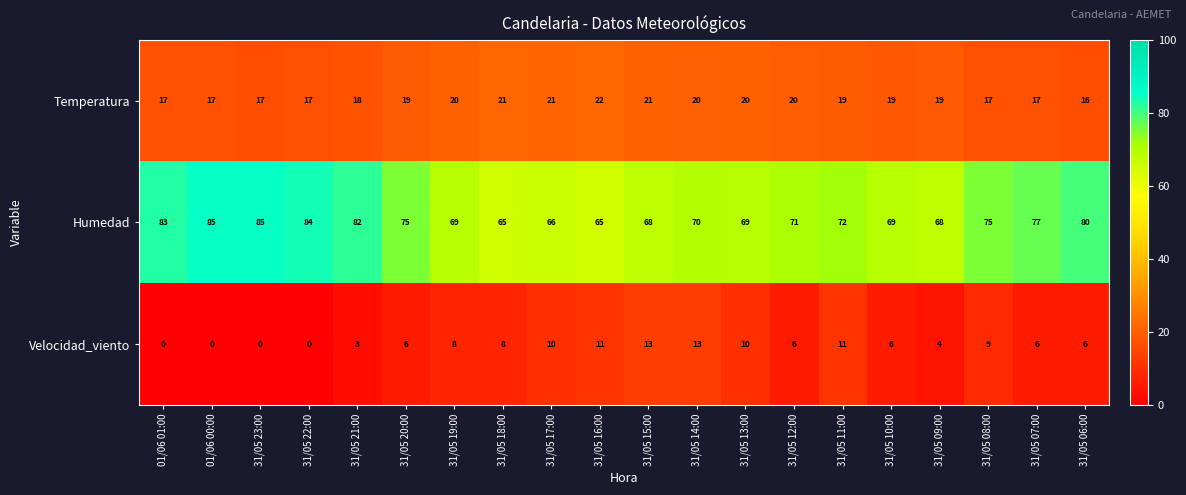

What is the difference between the maximum and second lowest values in the Temperatura series?

5